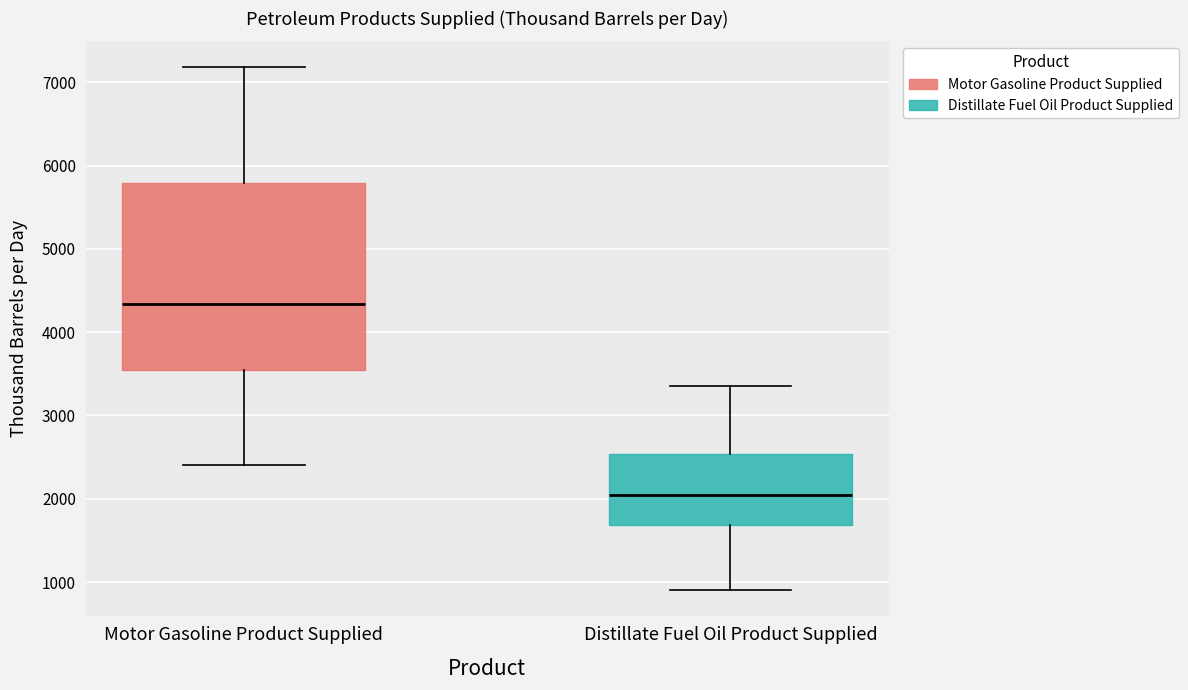

Comparing the boxes themselves (not the whiskers), which one is the tallest?

Motor Gasoline Product Supplied